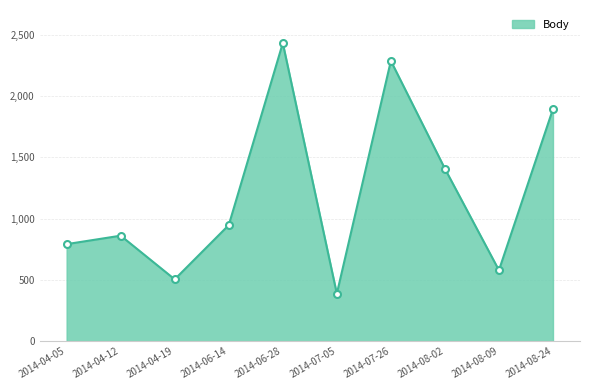

Rank the categories by value from highest to lowest.

2014-06-28, 2014-07-26, 2014-08-24, 2014-08-02, 2014-06-14, 2014-04-12, 2014-04-05, 2014-08-09, 2014-04-19, 2014-07-05